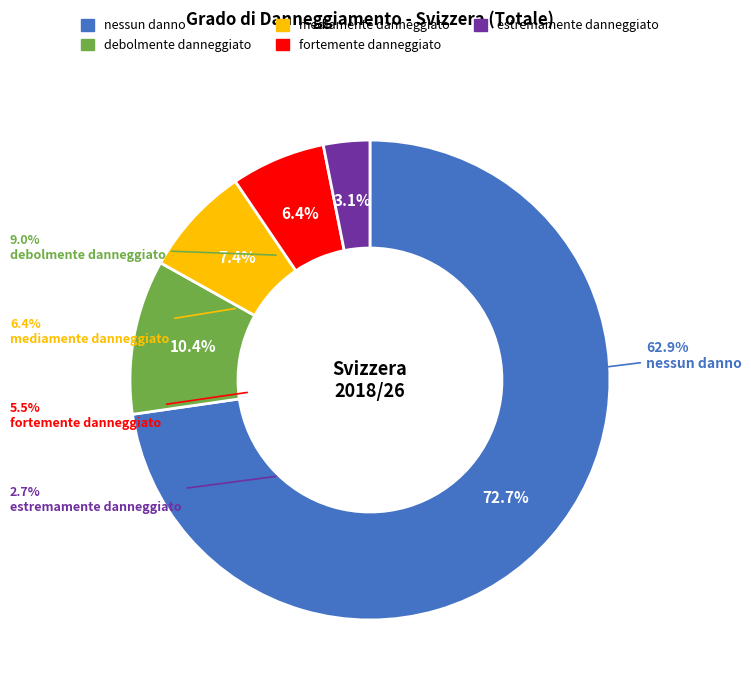

Count the number of slices in the pie.

5